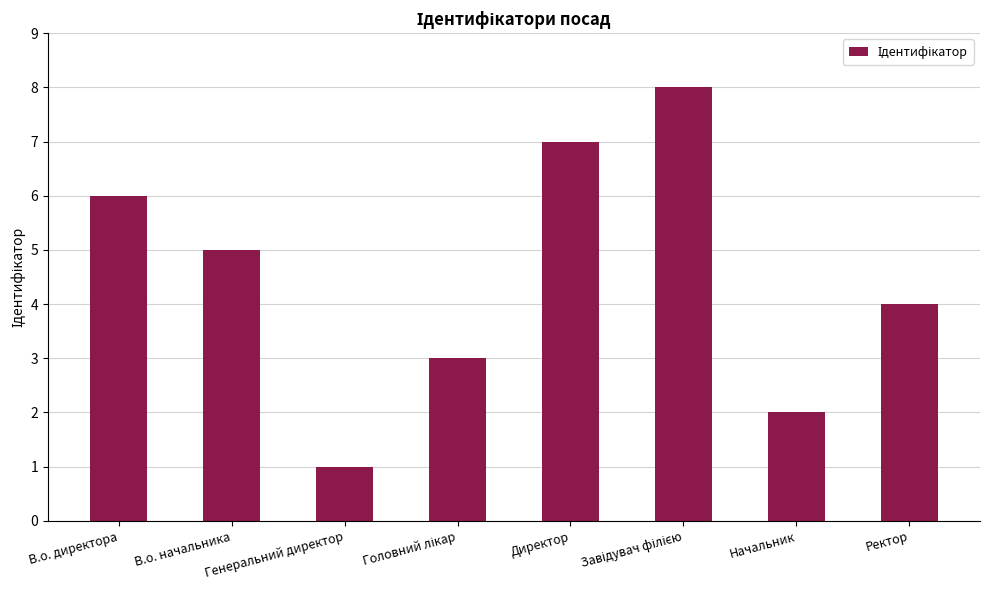

Is it true that the value at В.о. директора is 6?

True